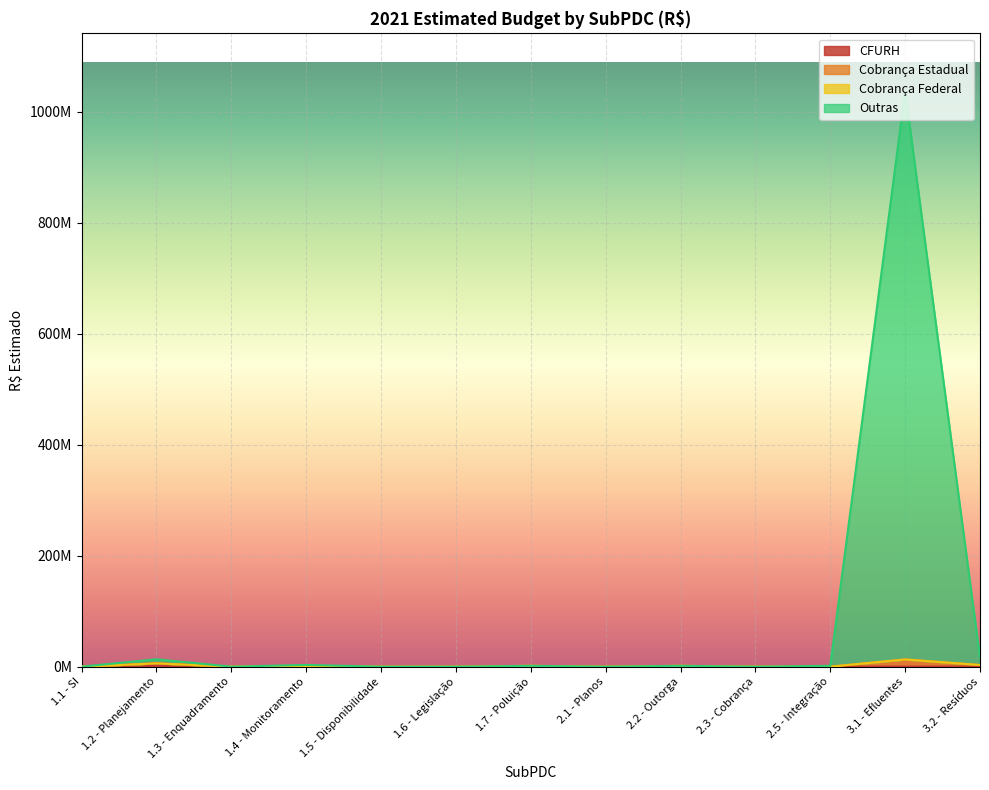

What is the maximum value for CFURH?

6000000